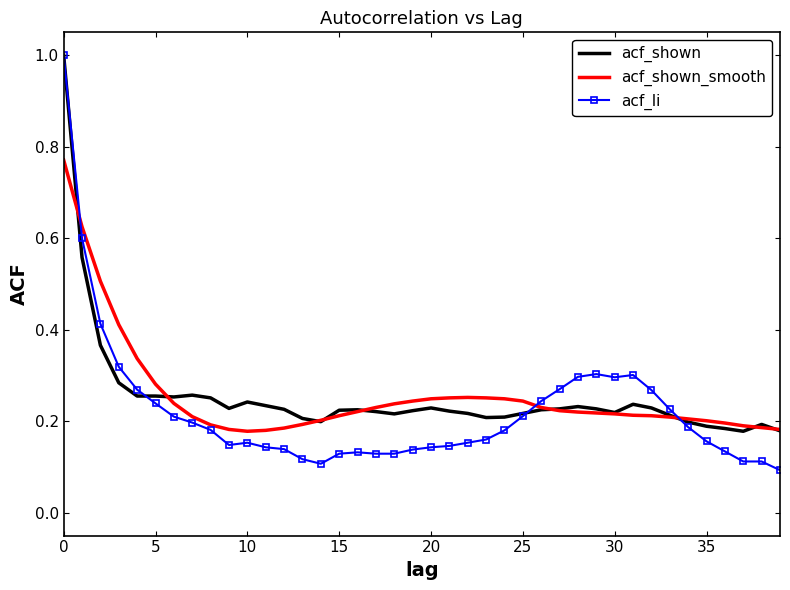

How many acf_shown_smooth values are between 0 and 1?

40